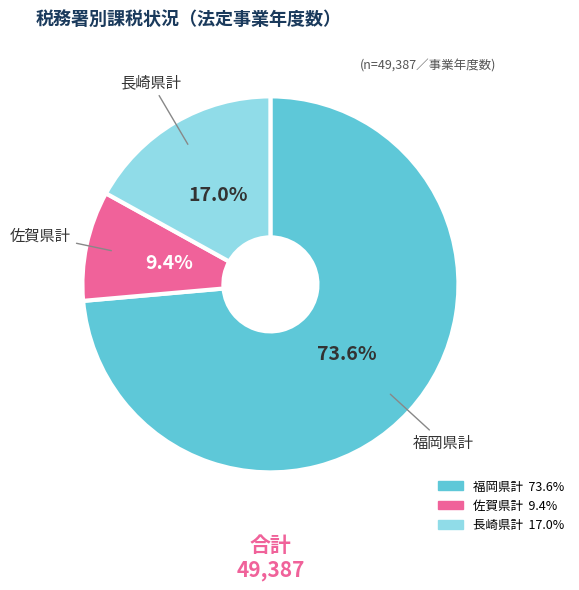

True or false: 福岡県計 accounts for 82% of the total.

False